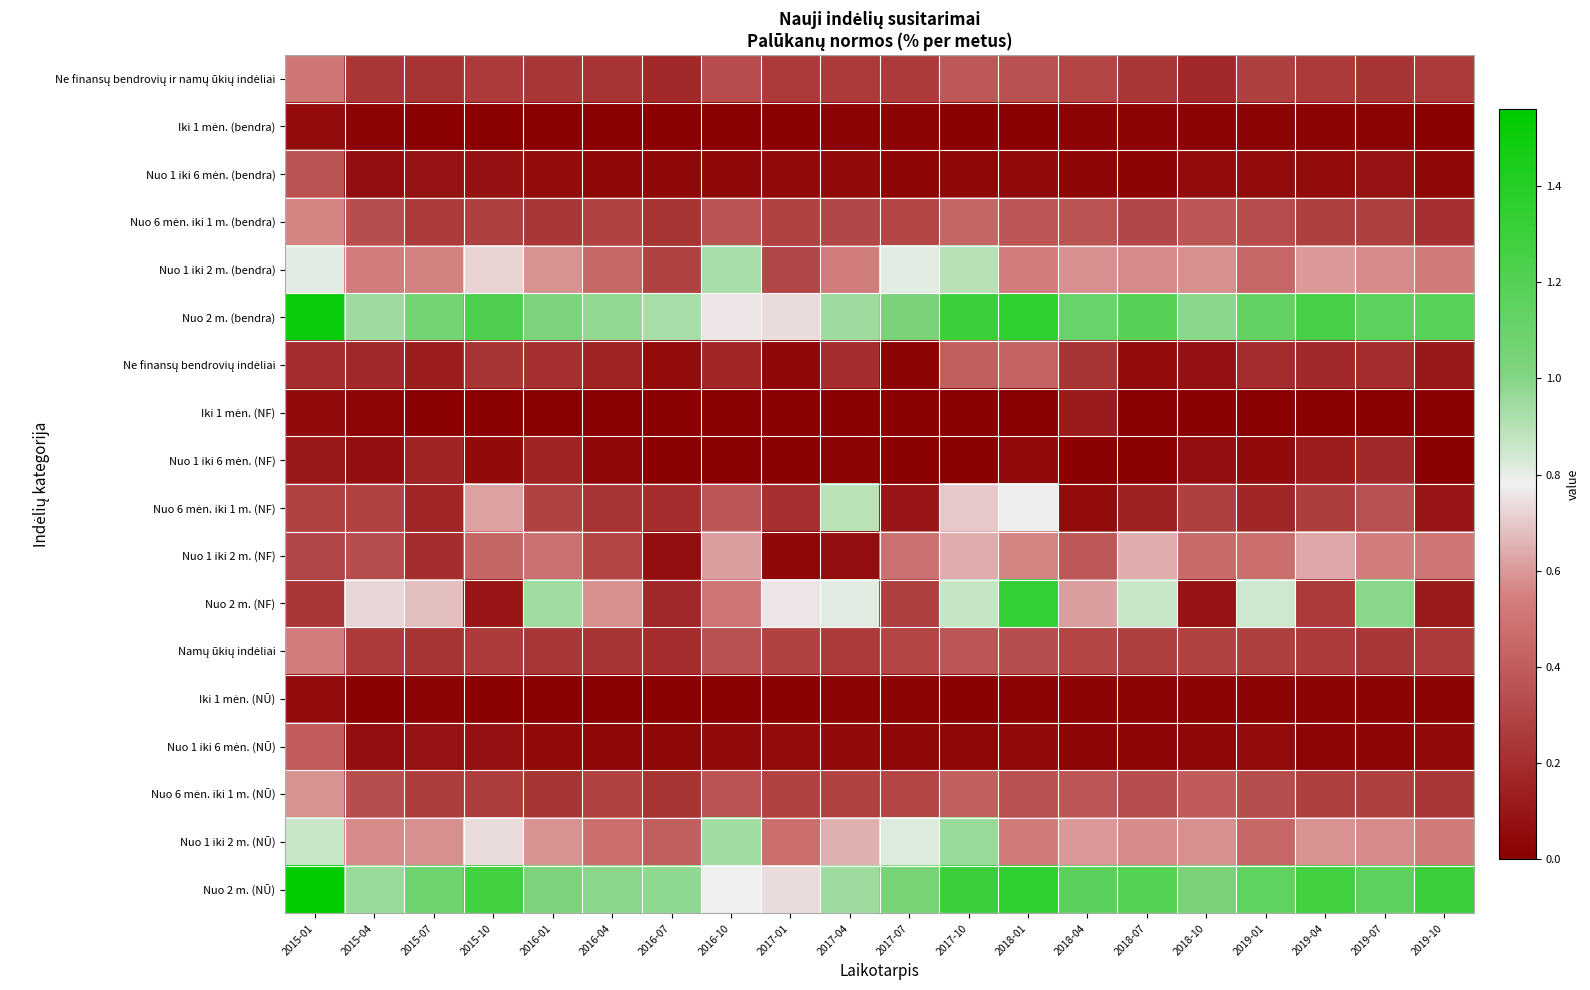

Between 2016-10 and 2017-01, which series saw the biggest shift?

Nuo 1 iki 2 m. (bendra)